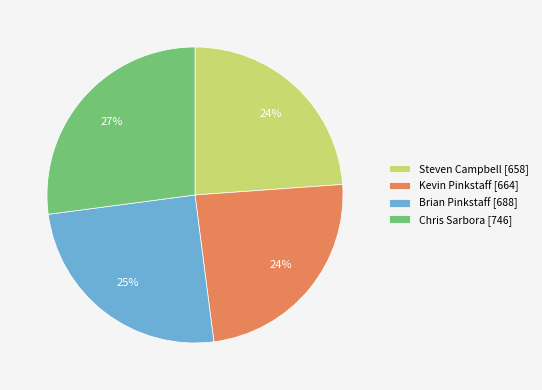

Does Kevin Pinkstaff [664] represent more than half of the total?

No